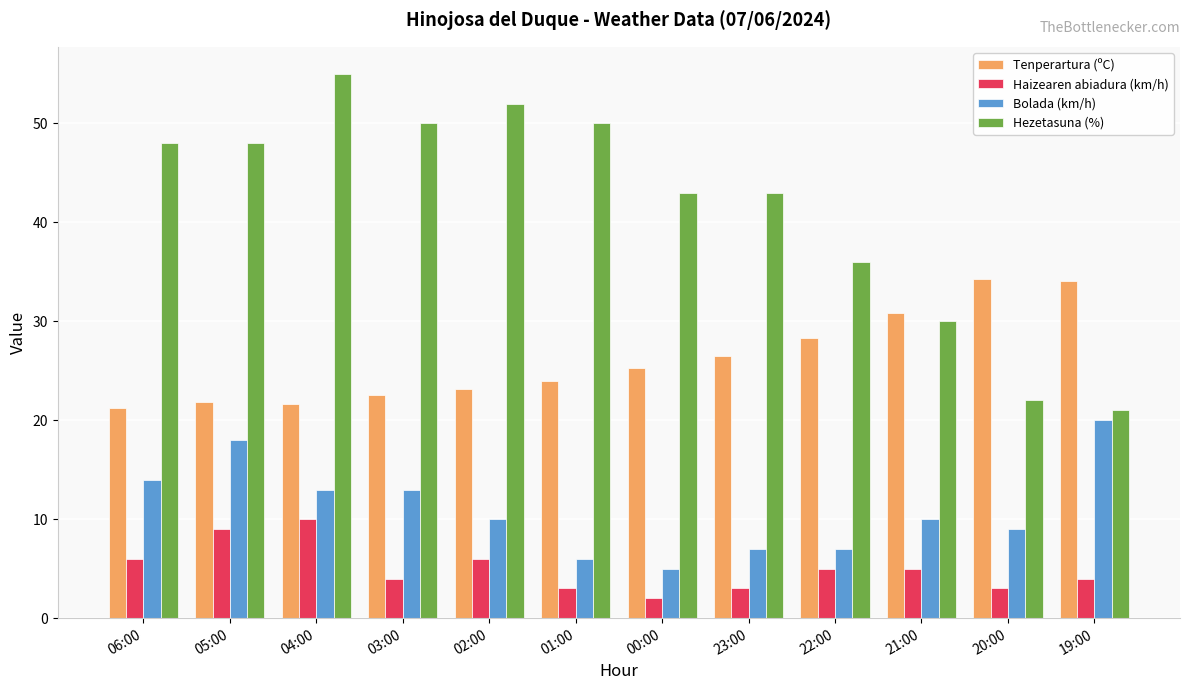

Count the number of data series in this chart.

4